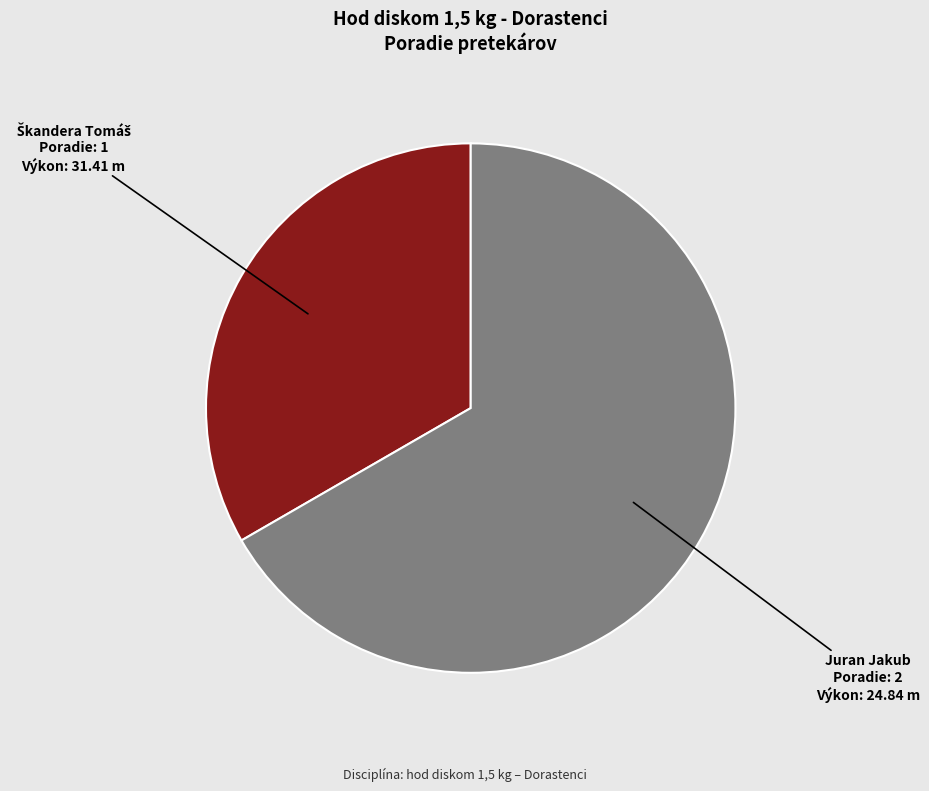

Which category has the biggest portion of the pie?

Juran Jakub